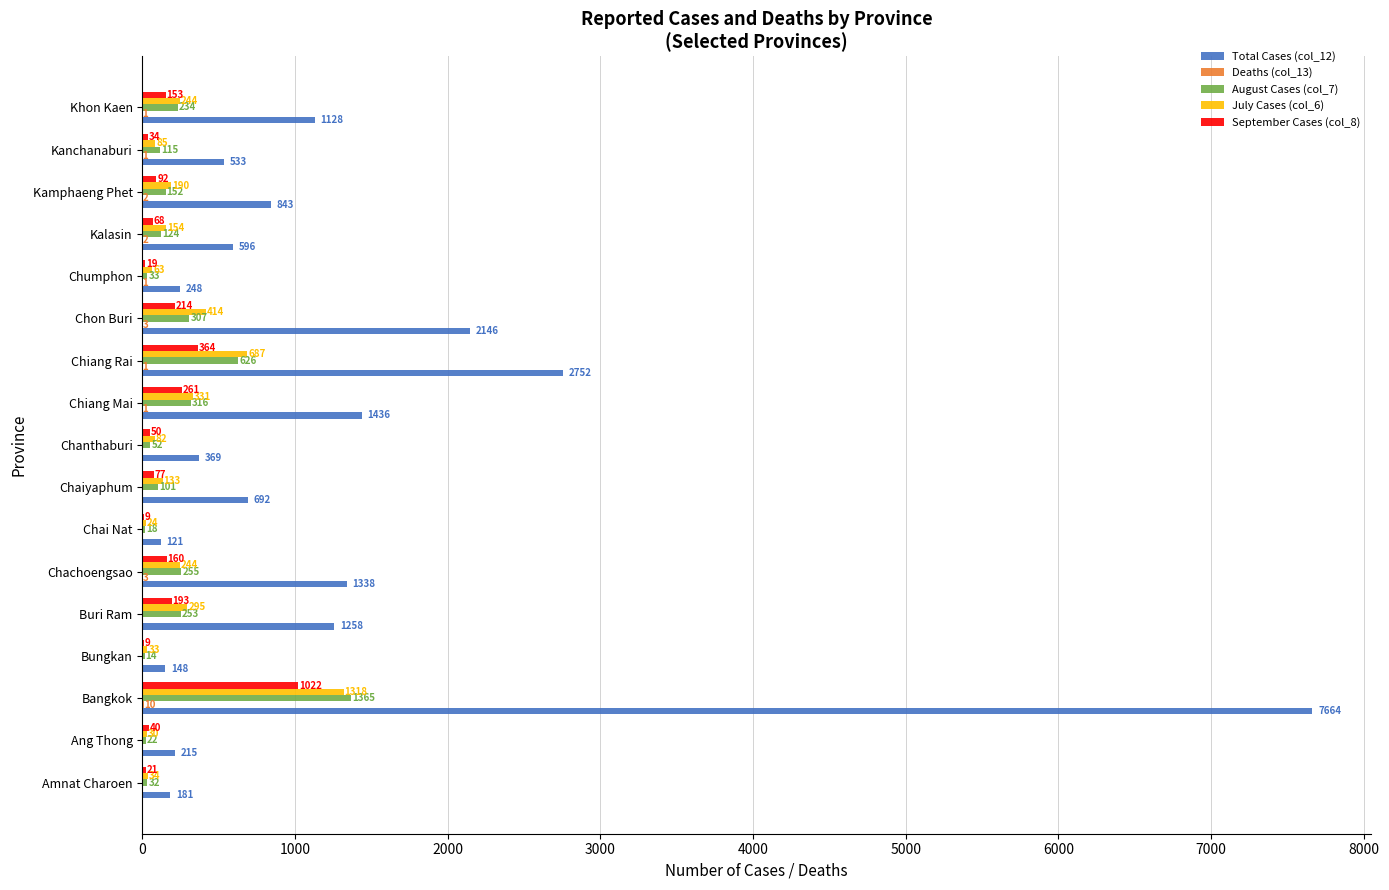

What is the approximate value of August Cases (col_7) at Chachoengsao, to the nearest 10?

260